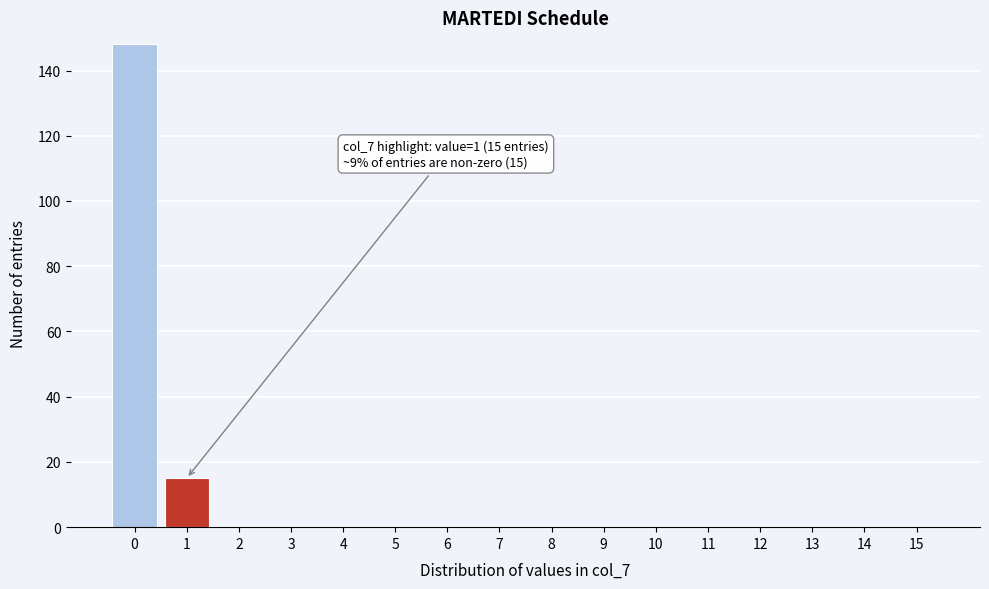

Reading right to left, transcribe all the data shown in this chart.

15=0	14=0	13=0	12=0	11=0	10=0	9=0	8=0	7=0	6=0	5=0	4=0	3=0	2=0	1=15	0=148